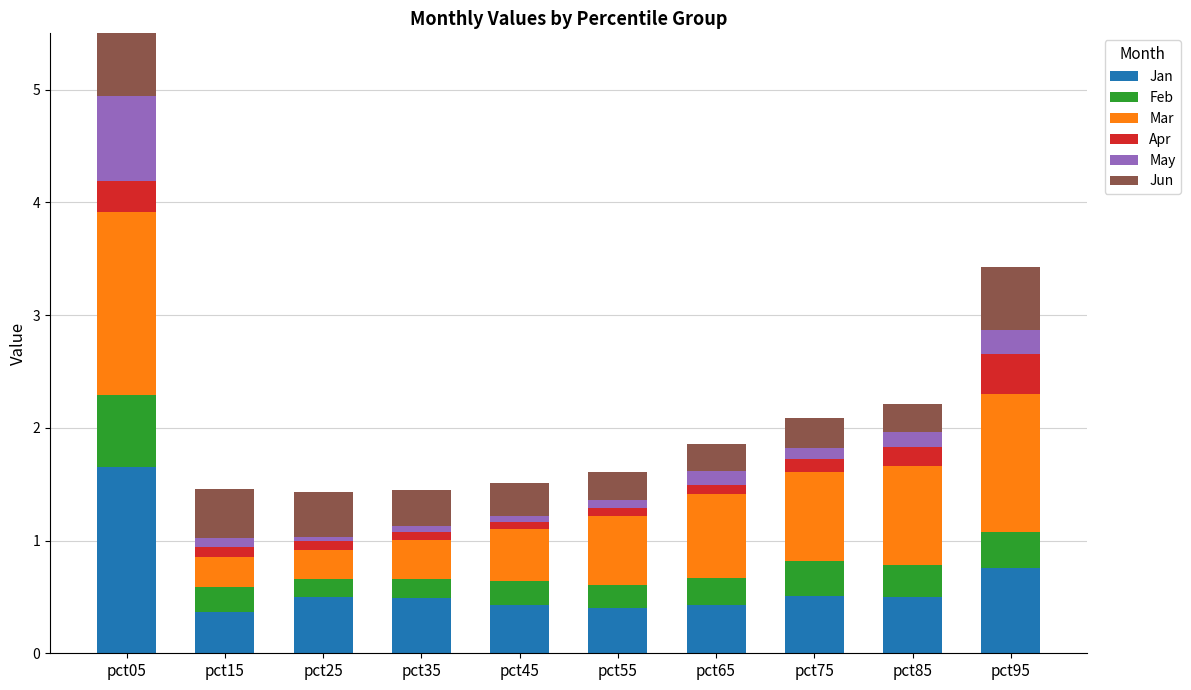

Which label corresponds to the largest value in the chart?

pct05